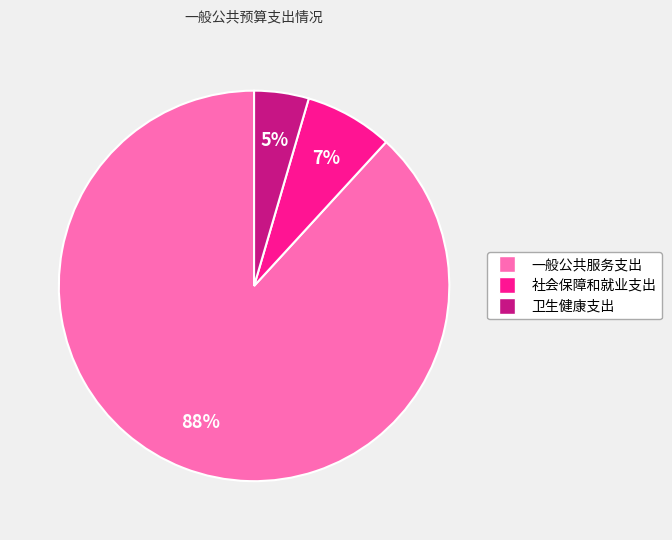

Is there a majority slice in this chart?

Yes